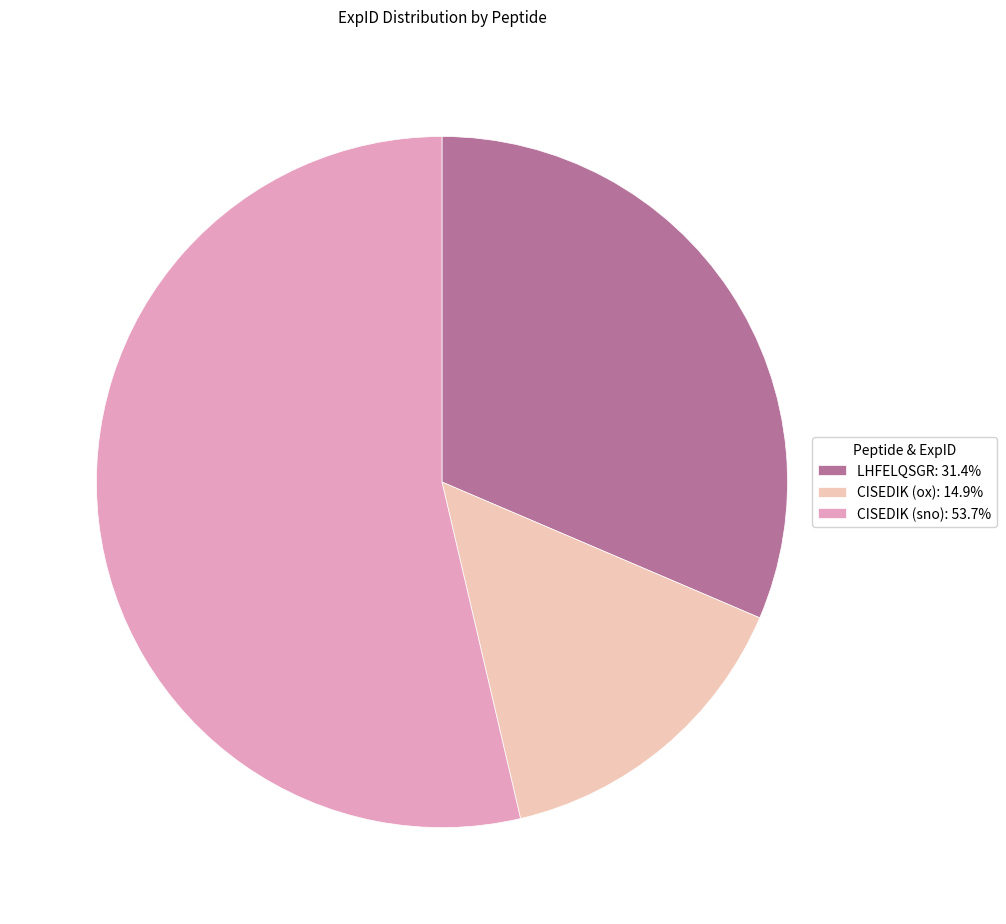

Combined, do LHFELQSGR: 31.4% and CISEDIK (sno): 53.7% account for over 50%?

Yes